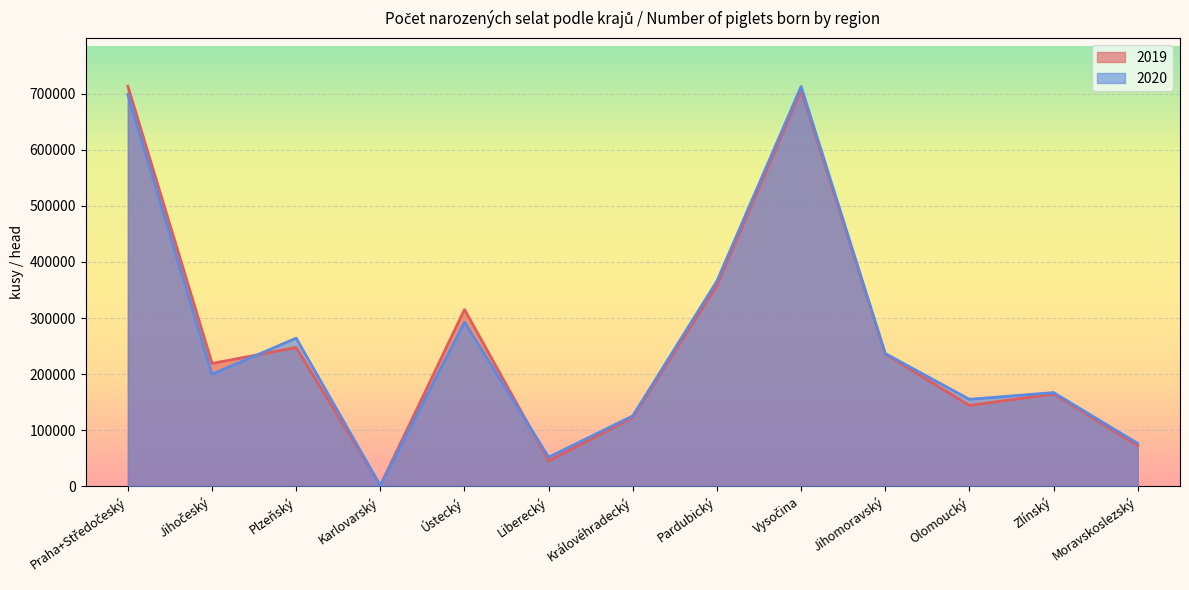

How many data points in 2020 are above 199704?

6